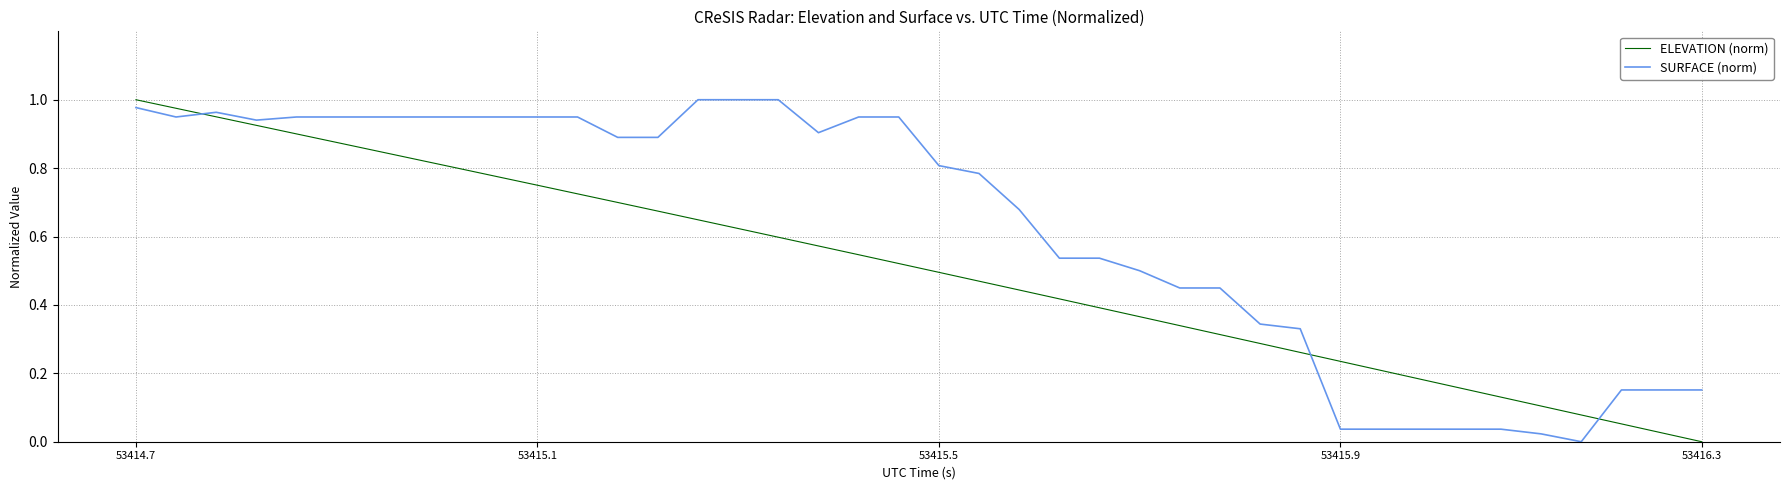

After their last crossing, which series has the higher values: SURFACE (norm) or ELEVATION (norm)?

SURFACE (norm)